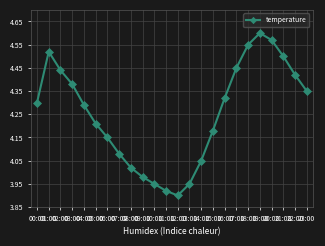

What is the ratio of the value at 03:00 to the value at 22:00?

1.0